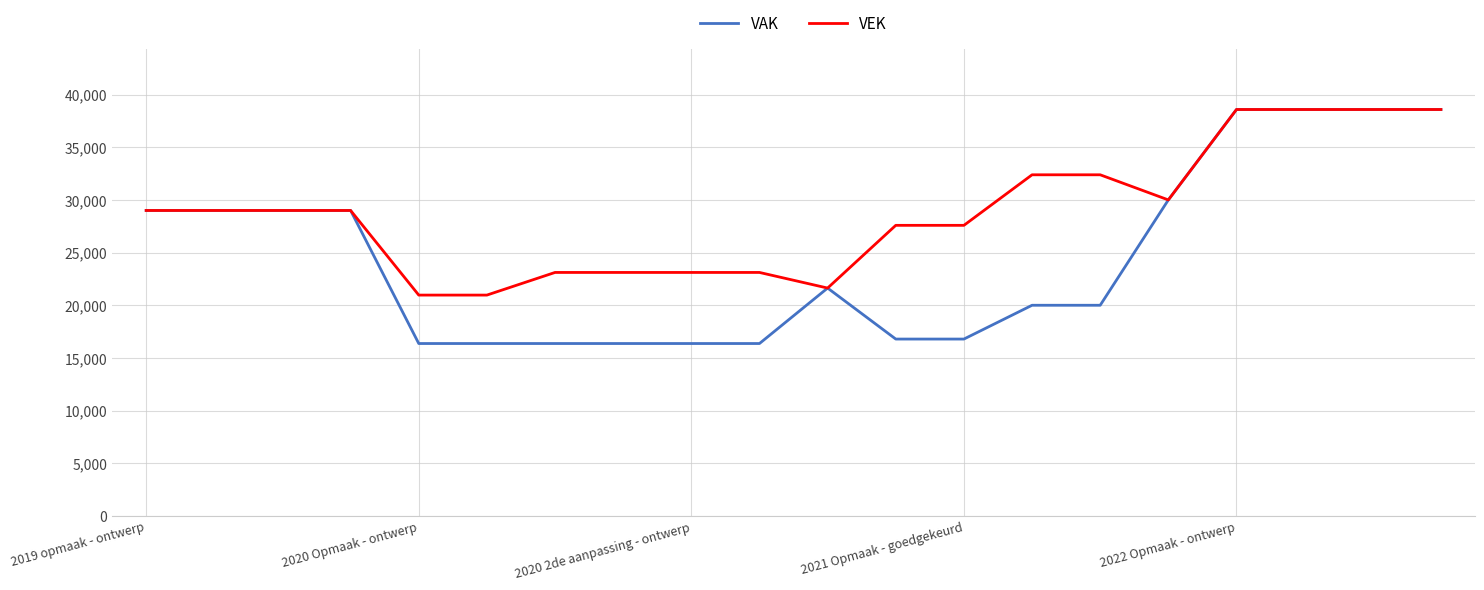

At how many categories does at least one series exceed 33775?

4